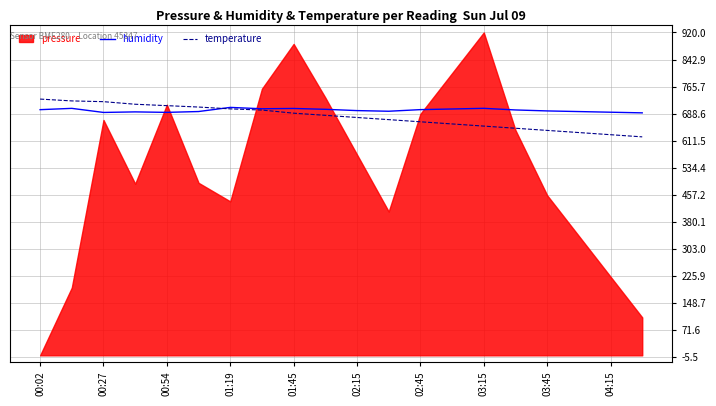

How many data points in humidity are less than 699?

10